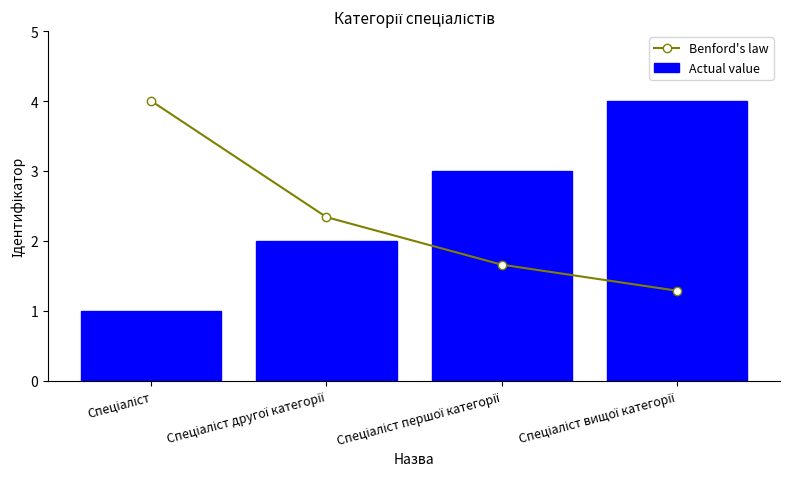

How many Benford's law values are between 1 and 4?

4